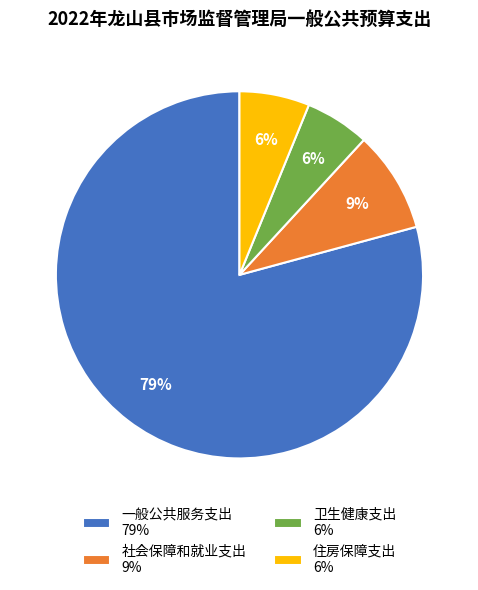

To the nearest percent, what is the combined percentage of 卫生健康支出 6% and 社会保障和就业支出 9%?

15%